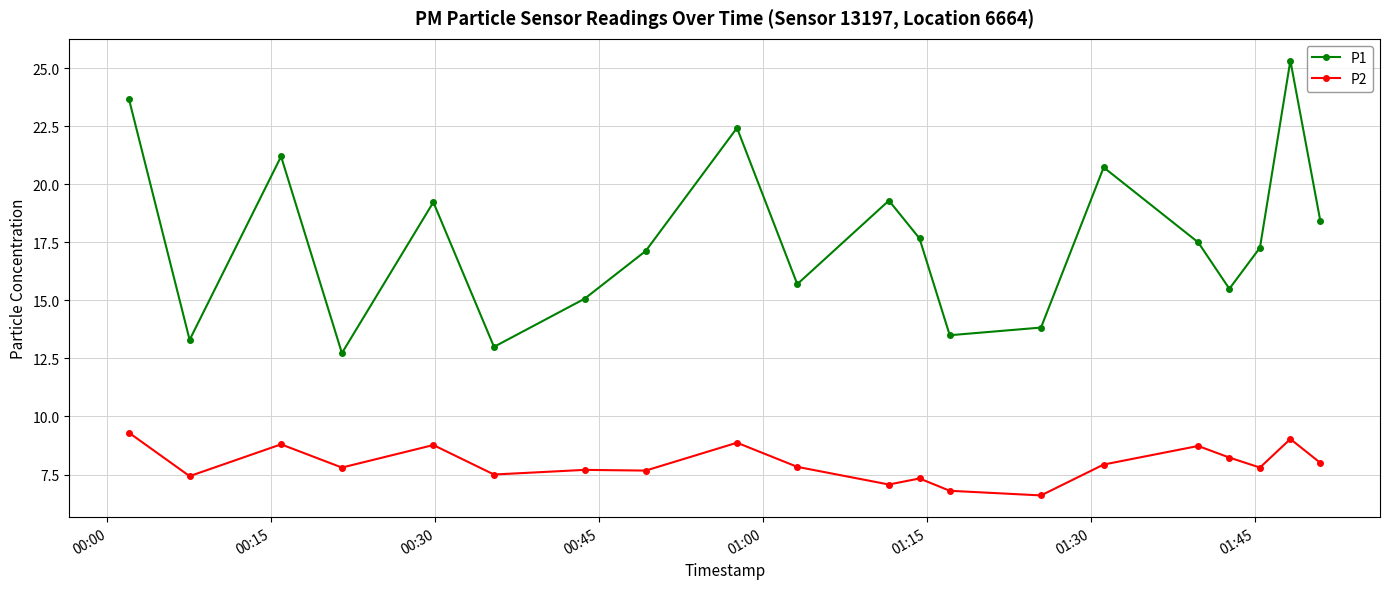

What is the minimum value for P1?

12.7